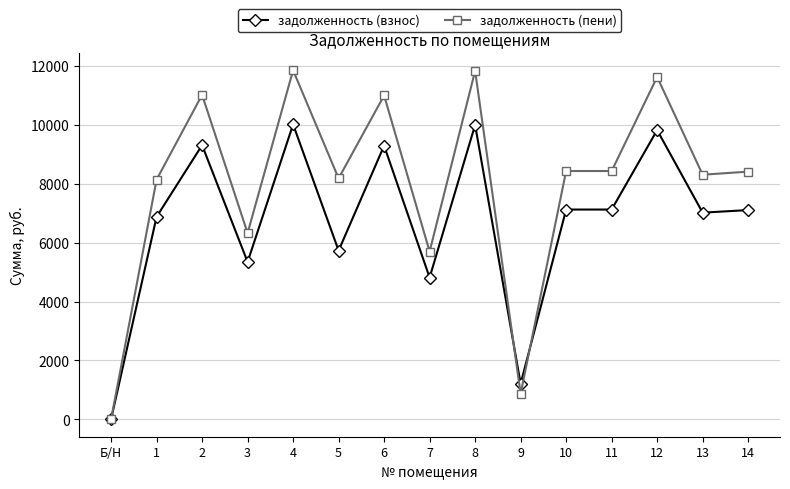

List the series in order of their overall mean, highest first.

задолженность (пени), задолженность (взнос)